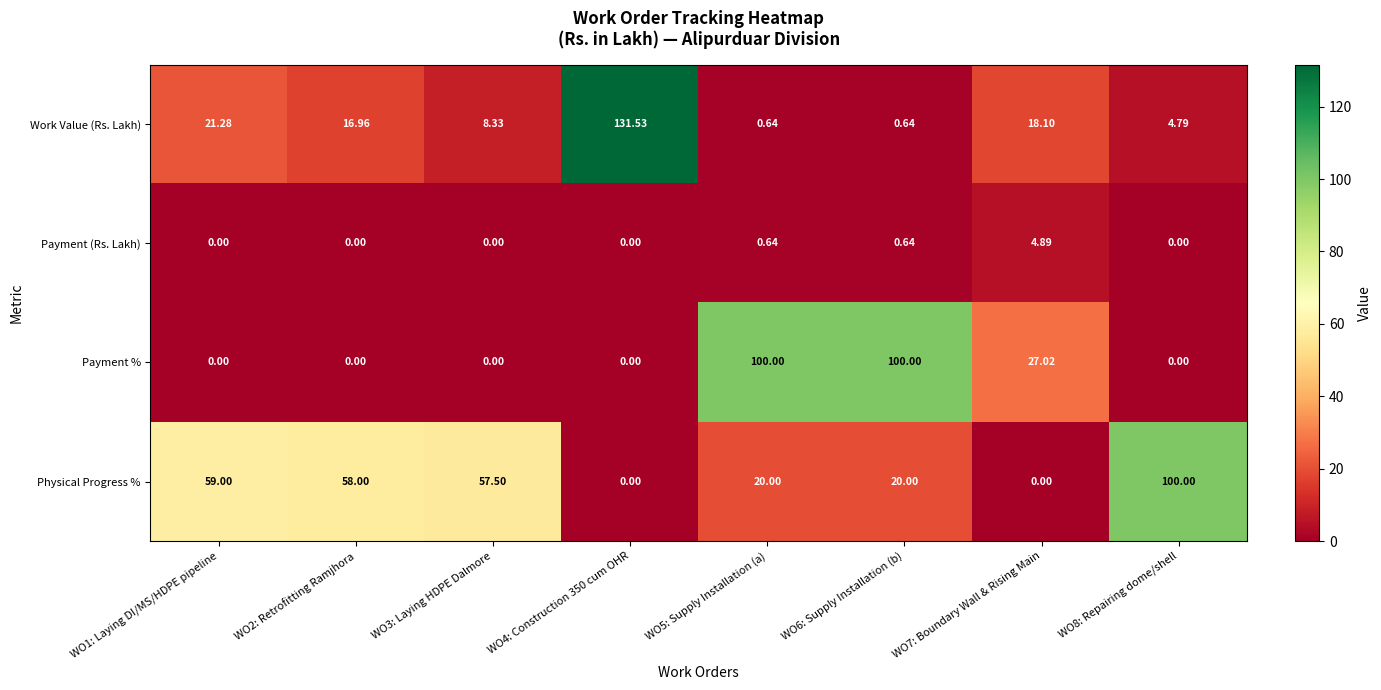

Which series changed the most between WO5: Supply Installation (a) and WO7: Boundary Wall & Rising Main?

Payment %